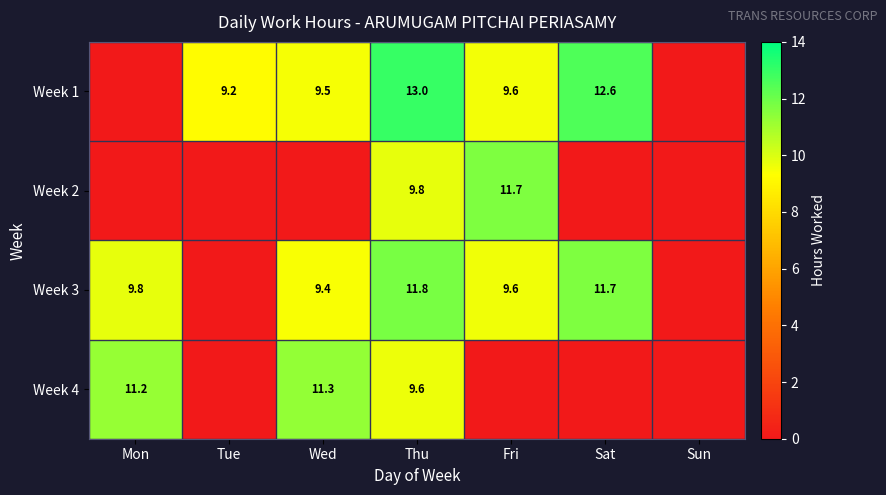

What is the difference between the Week 1 values at Tue and Wed?

0.3